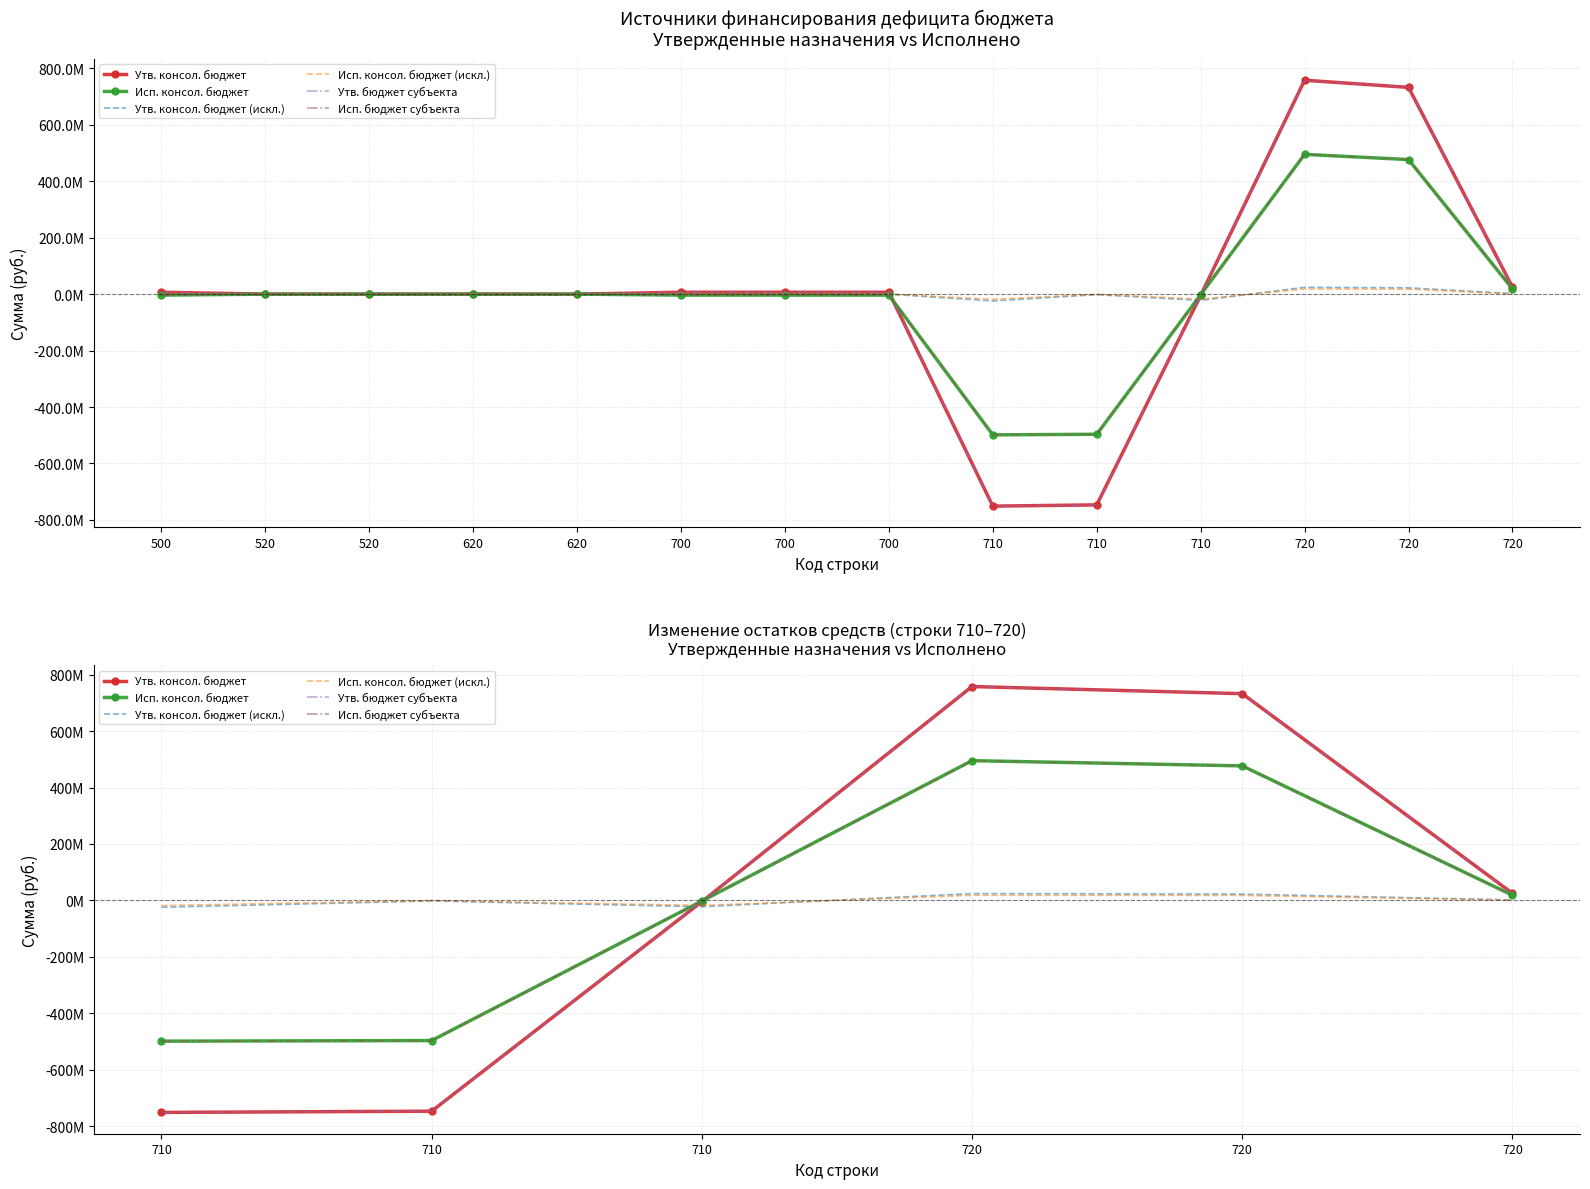

Which series changed the most between 710 and 720?

Утв. консол. бюджет